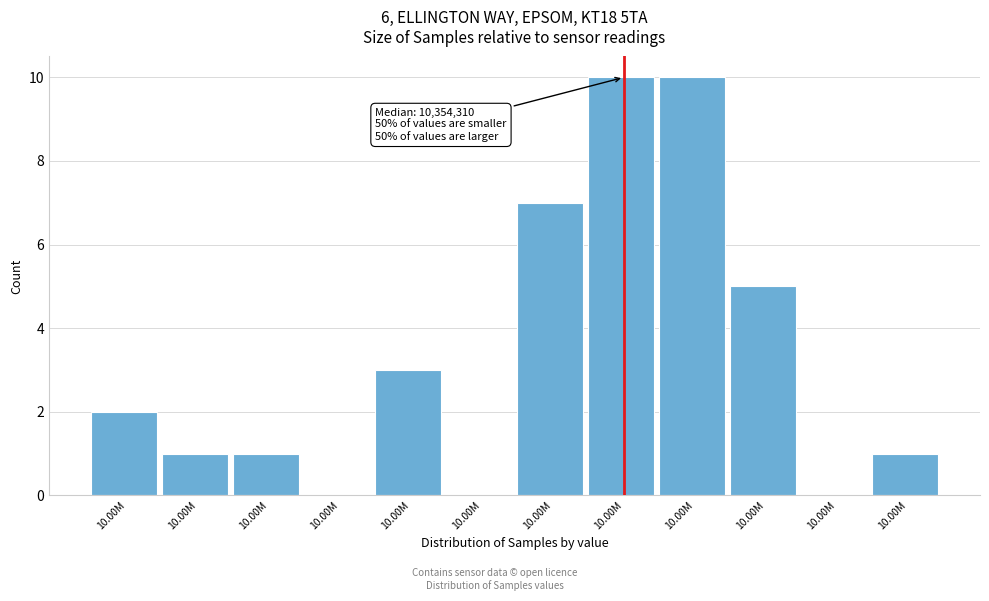

How many series are shown in this chart?

1